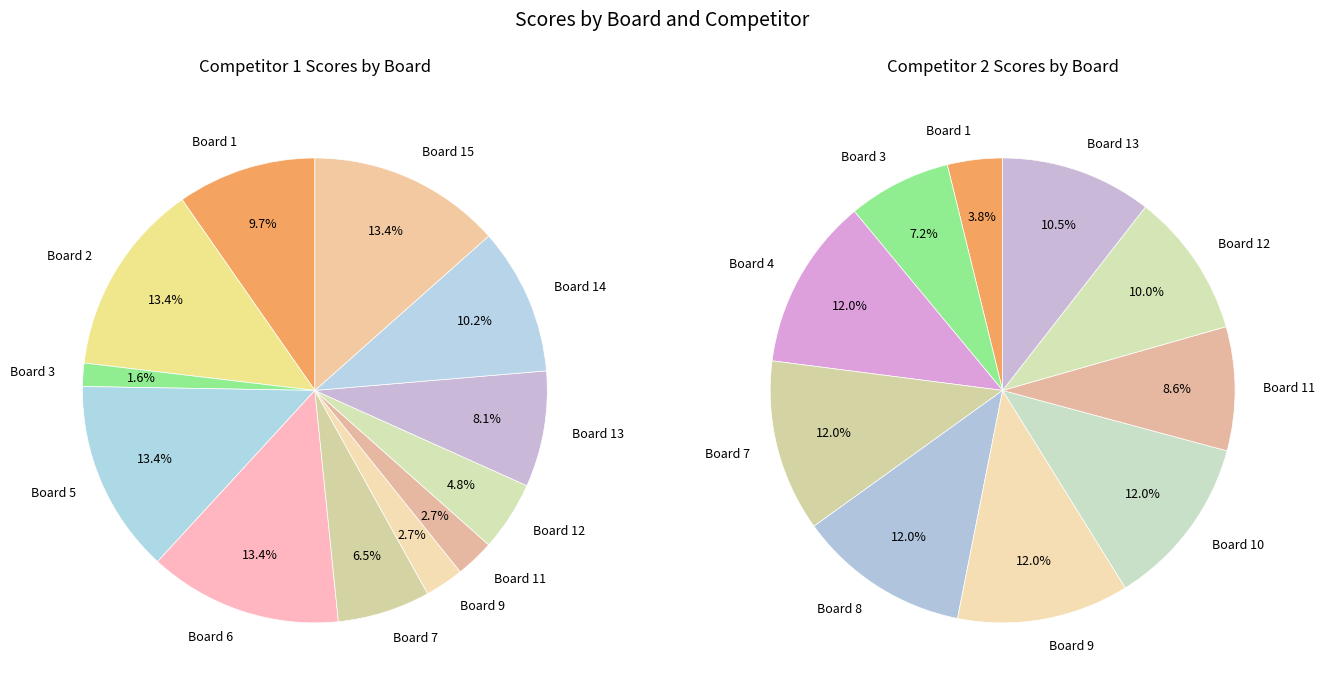

Do Board 9 and Board 5 together represent more than half of the pie?

No